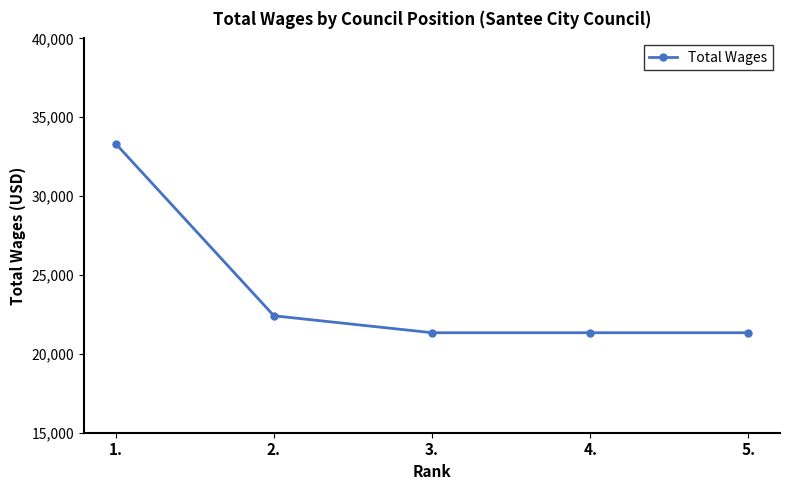

True or false: the data has more than 1 interior local peaks.

False